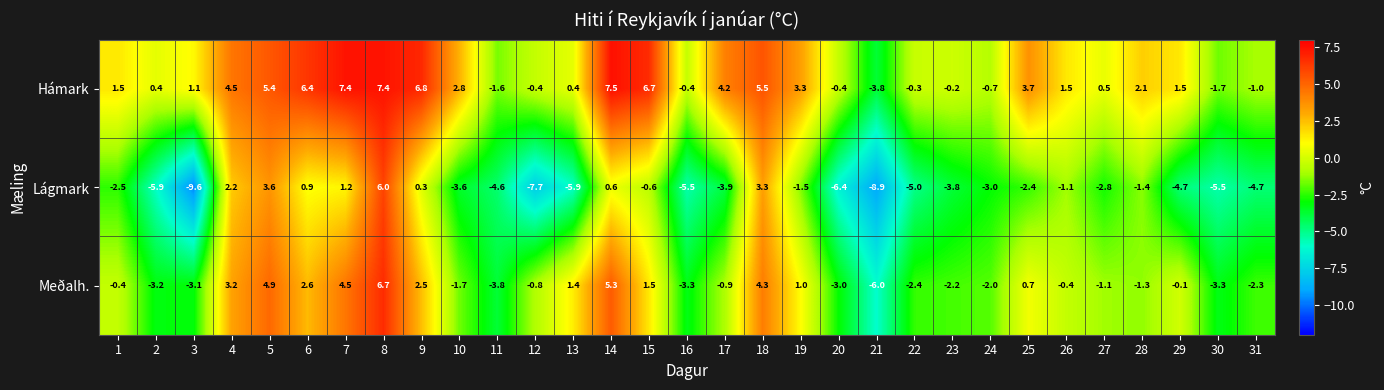

What is the sum of the Lágmark values at 15 and 12?

-8.3